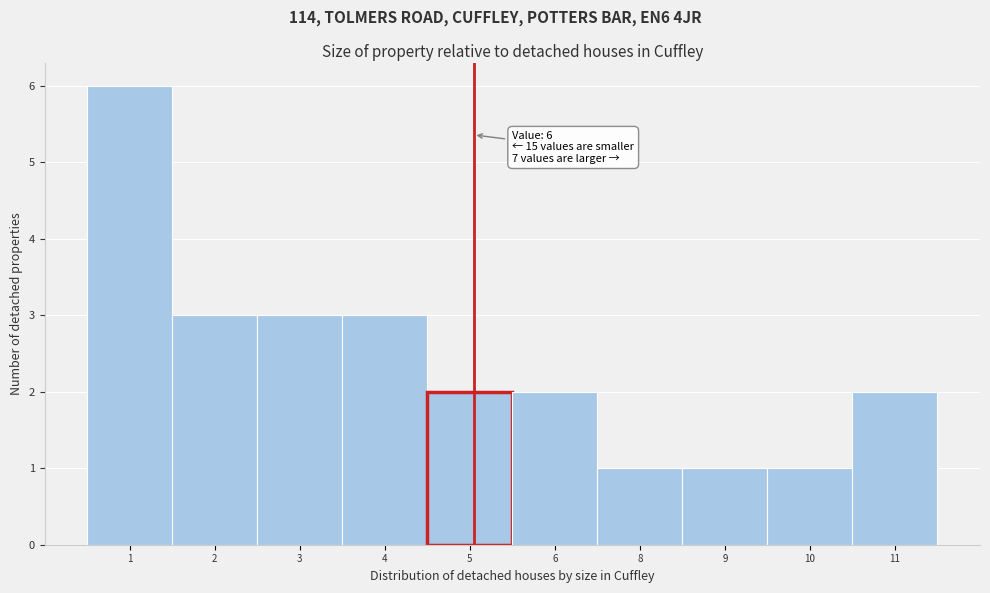

Reading left to right, extract all data points from this chart.

1=6	2=3	3=3	4=3	5=2	6=2	8=1	9=1	10=1	11=2